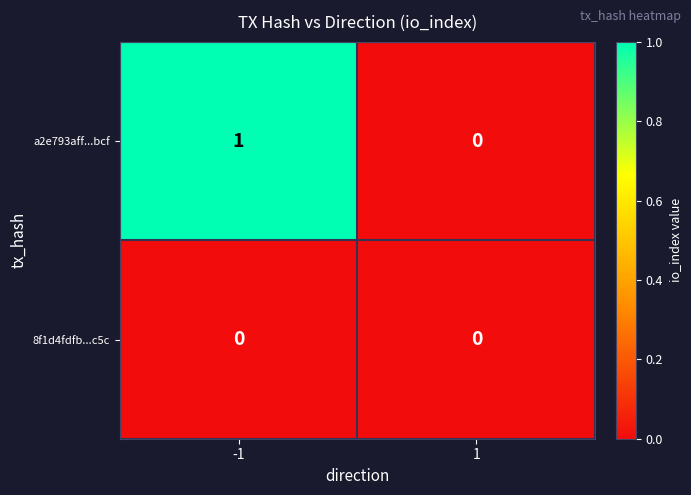

Between -1 and 1, which series saw the biggest shift?

a2e793aff...bcf